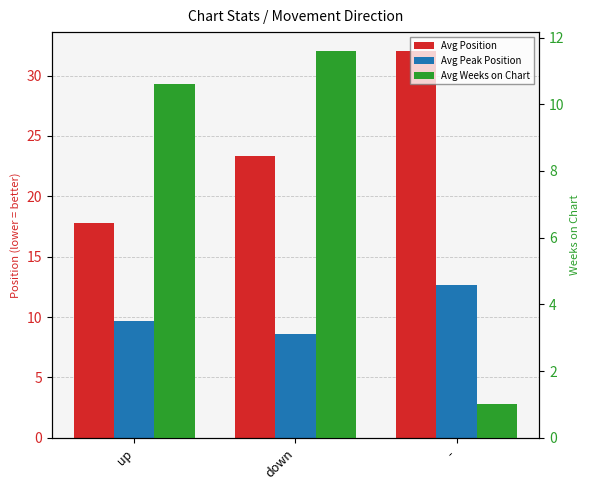

What are all the series names shown in the legend?

Avg Position, Avg Peak Position, Avg Weeks on Chart